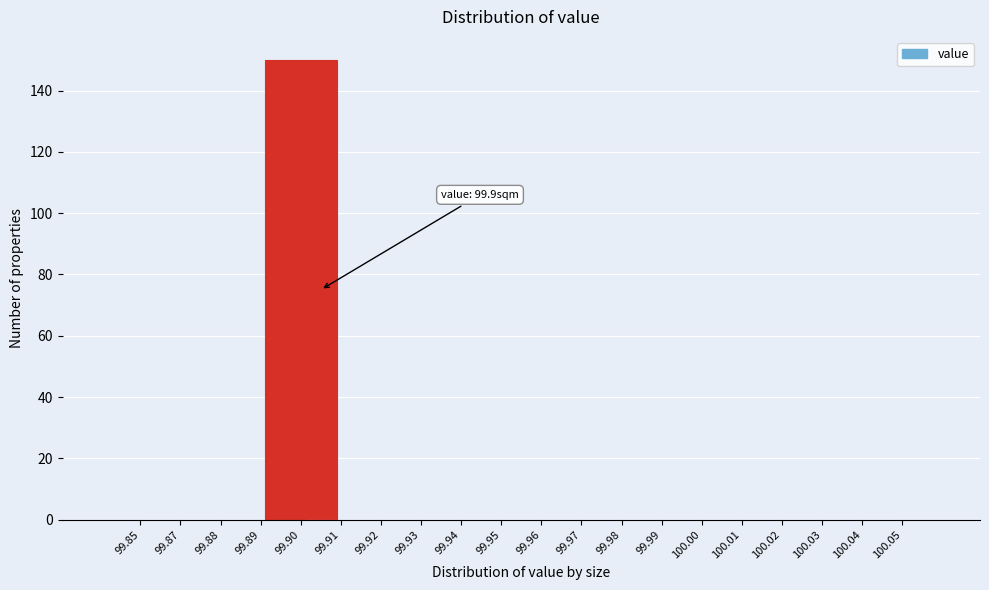

Reading right to left, what are all the values shown in this chart?

100.05=0	100.04=0	100.03=0	100.02=0	100.01=0	100.00=0	99.99=0	99.98=0	99.97=0	99.96=0	99.95=0	99.94=0	99.93=0	99.92=0	99.91=0	99.90=150	99.89=0	99.88=0	99.87=0	99.85=0